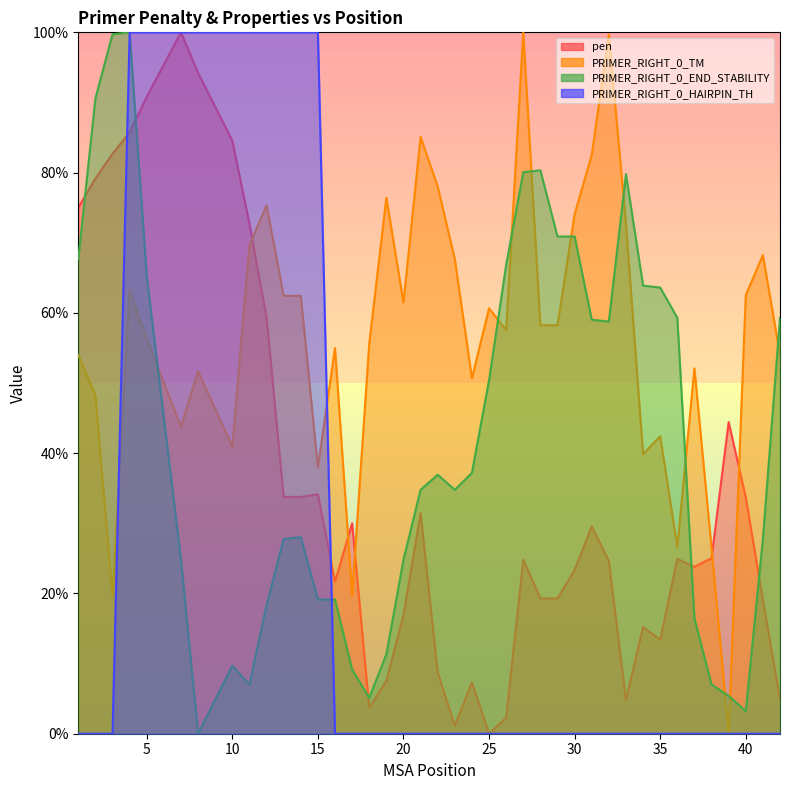

Reading left to right, transcribe all the data shown in this chart.

pen: 75.0	79.2	82.7	85.7	90.8	100.0	94.2	84.5	72.7	59.3	33.8	33.8	34.1	21.7	30.0	3.7	7.5	16.9	31.4	8.7	1.1	7.3	0.0	2.3	24.8	19.3	19.3	23.3	29.6	24.6	4.8	15.2	13.4	24.9	23.8	25.0	44.4	33.7	19.1	4.9
PRIMER_RIGHT_0_TM: 54.0	48.3	19.6	63.2	56.3	43.8	51.7	40.9	69.7	75.3	62.4	62.4	38.0	55.0	19.7	55.6	76.4	61.5	85.1	78.0	67.7	50.7	60.7	57.5	100.0	58.2	58.2	74.1	82.5	99.7	72.7	39.9	42.4	26.6	52.1	26.5	0.0	62.5	68.2	54.0
PRIMER_RIGHT_0_END_STABILITY: 67.7	90.6	99.7	100.0	65.2	24.8	0.0	9.7	7.0	18.3	27.8	28.0	19.1	19.1	9.2	5.1	11.3	24.8	34.8	36.9	34.8	37.2	50.4	66.8	80.1	80.3	70.9	70.9	59.0	58.8	79.8	63.9	63.6	59.3	16.4	7.0	5.4	3.2	27.8	59.3
PRIMER_RIGHT_0_HAIRPIN_TH: 0.0	0.0	0.0	100.0	100.0	100.0	100.0	100.0	100.0	100.0	100.0	100.0	100.0	0.0	0.0	0.0	0.0	0.0	0.0	0.0	0.0	0.0	0.0	0.0	0.0	0.0	0.0	0.0	0.0	0.0	0.0	0.0	0.0	0.0	0.0	0.0	0.0	0.0	0.0	0.0